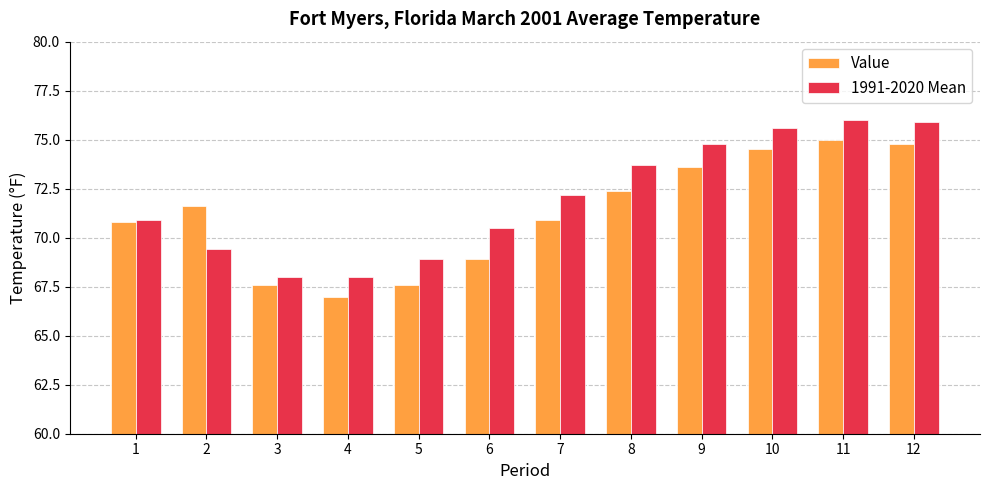

What is the maximum value shown in the chart?

76.0